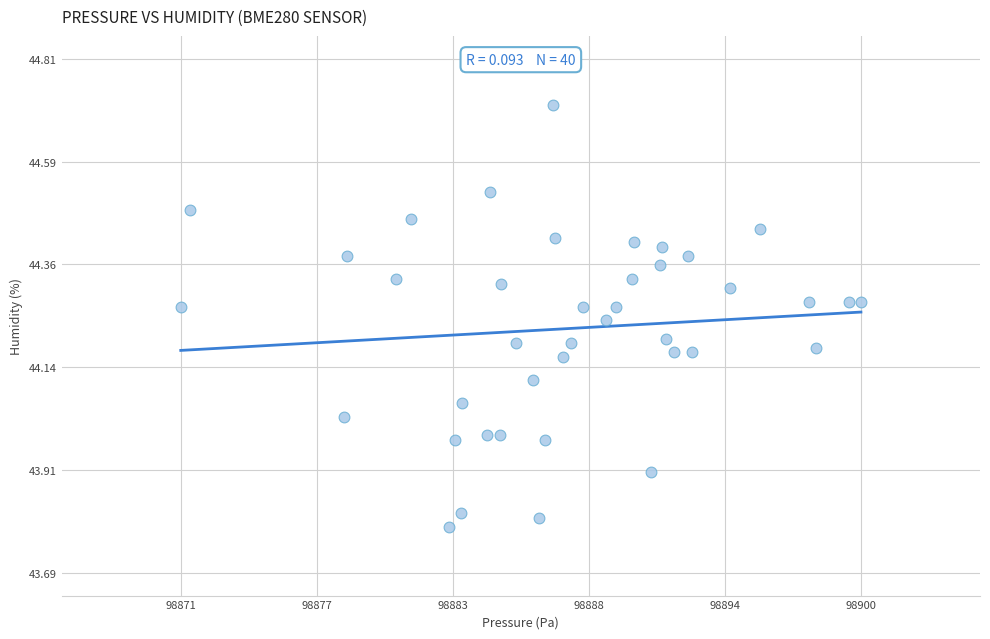

What is the range of X values (max minus min)?

28.6